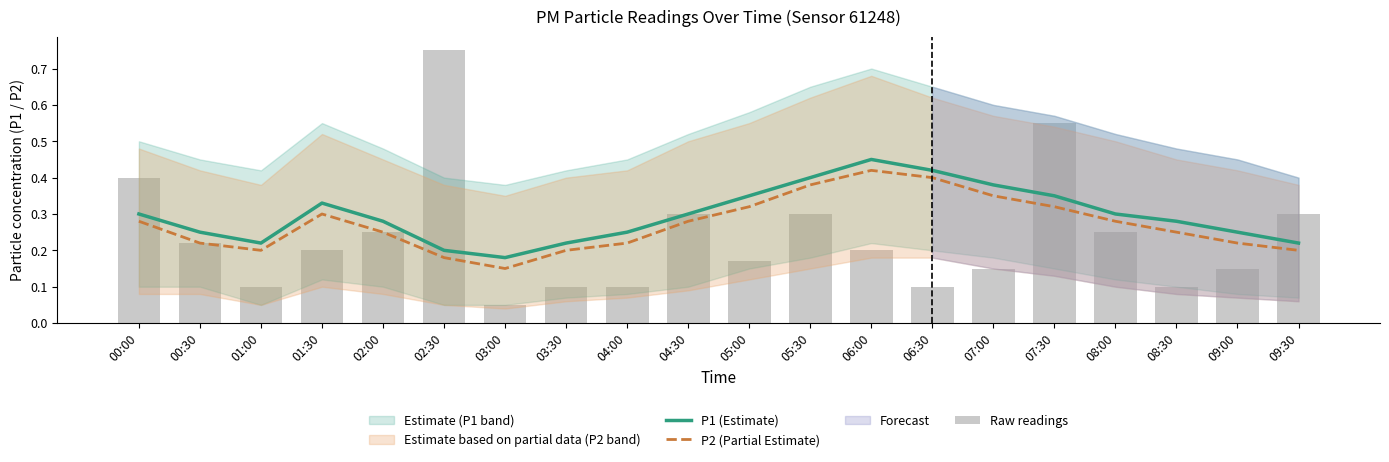

At how many categories does at least one series exceed 0?

20